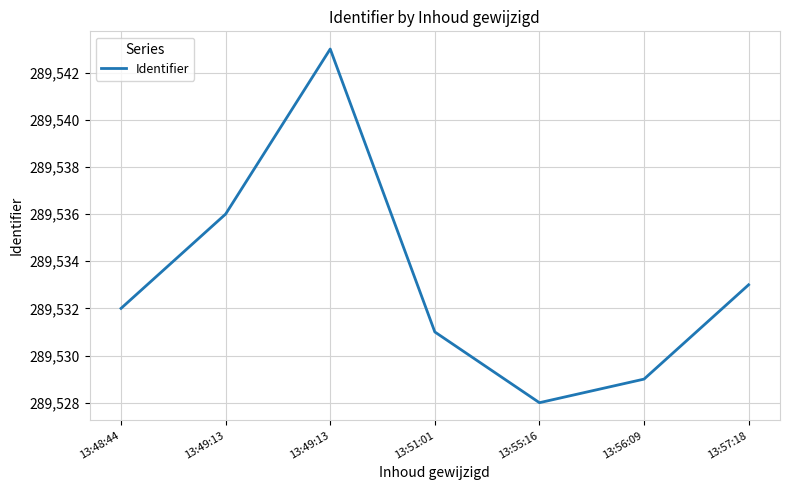

The value at 13:49:13 is 289536. True or false?

True